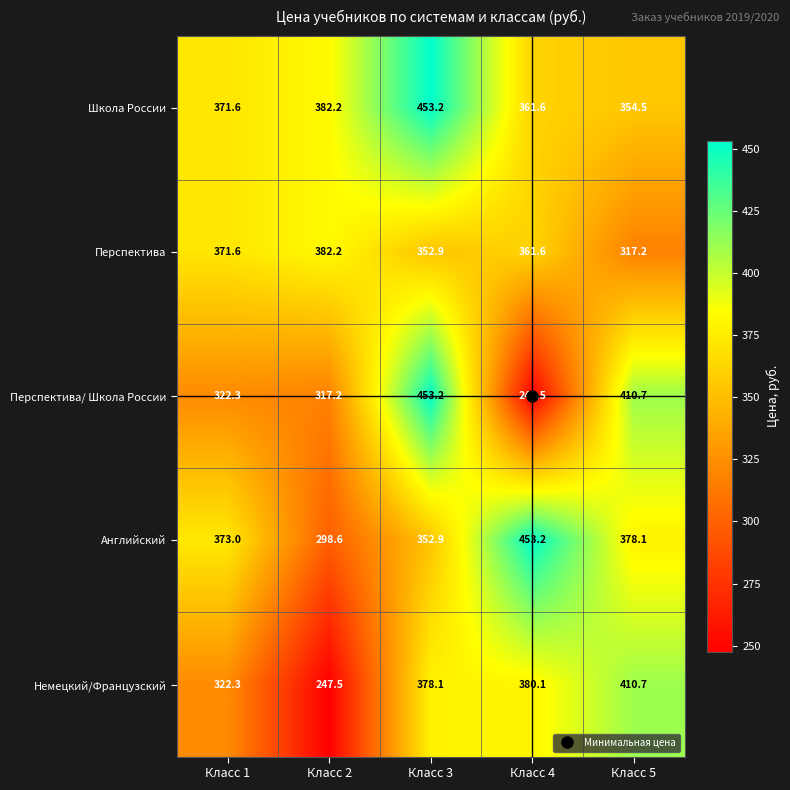

The Перспектива/ Школа России series shows 645.8 at Класс 5. True or false?

False